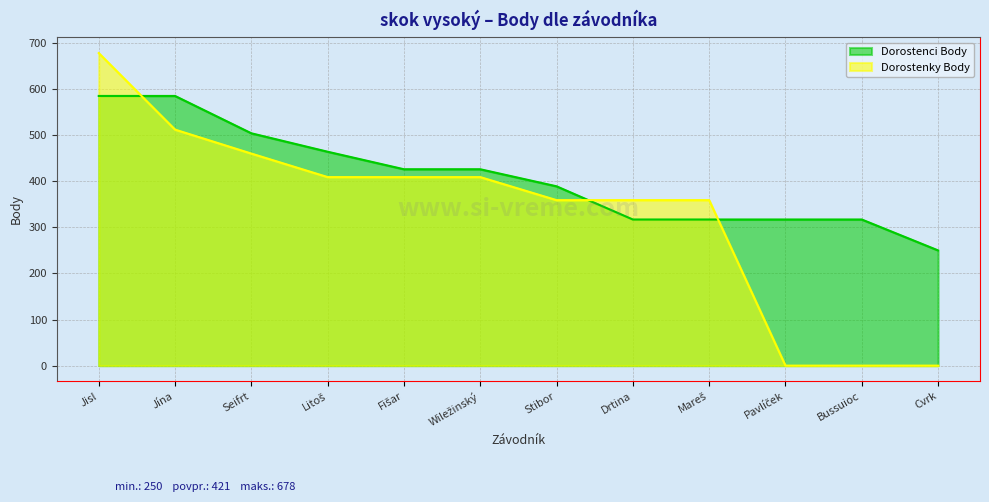

Does the chart display data point markers on the line(s)?

No